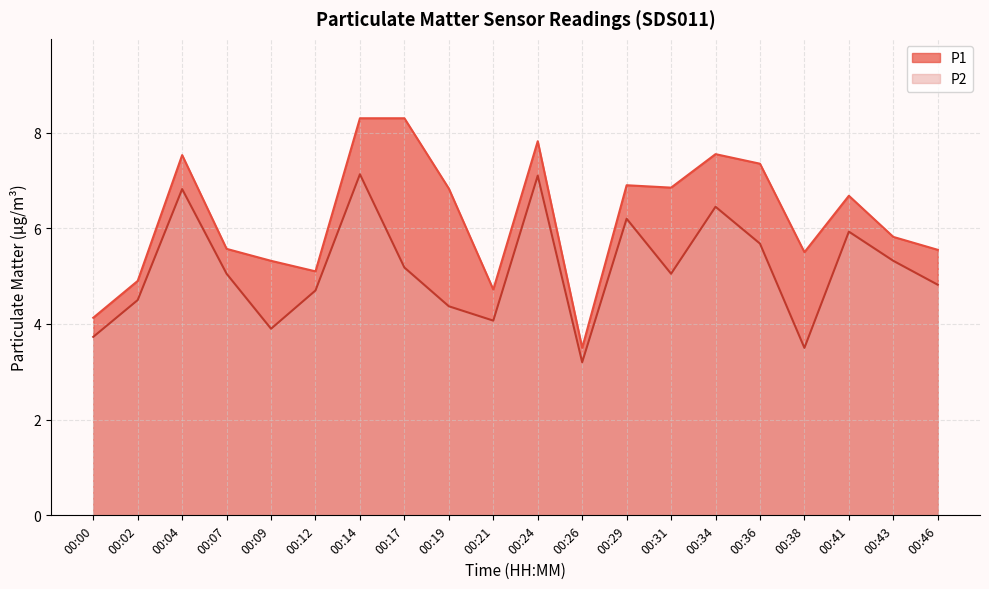

What is the sum of all P2 values?

102.7